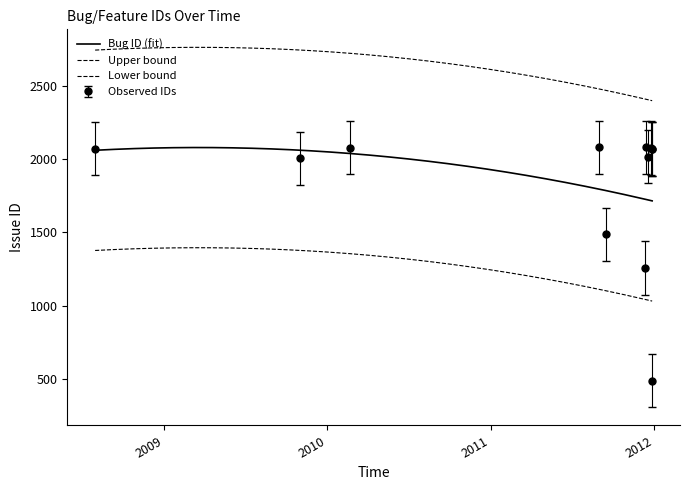

What is the average value?

1813